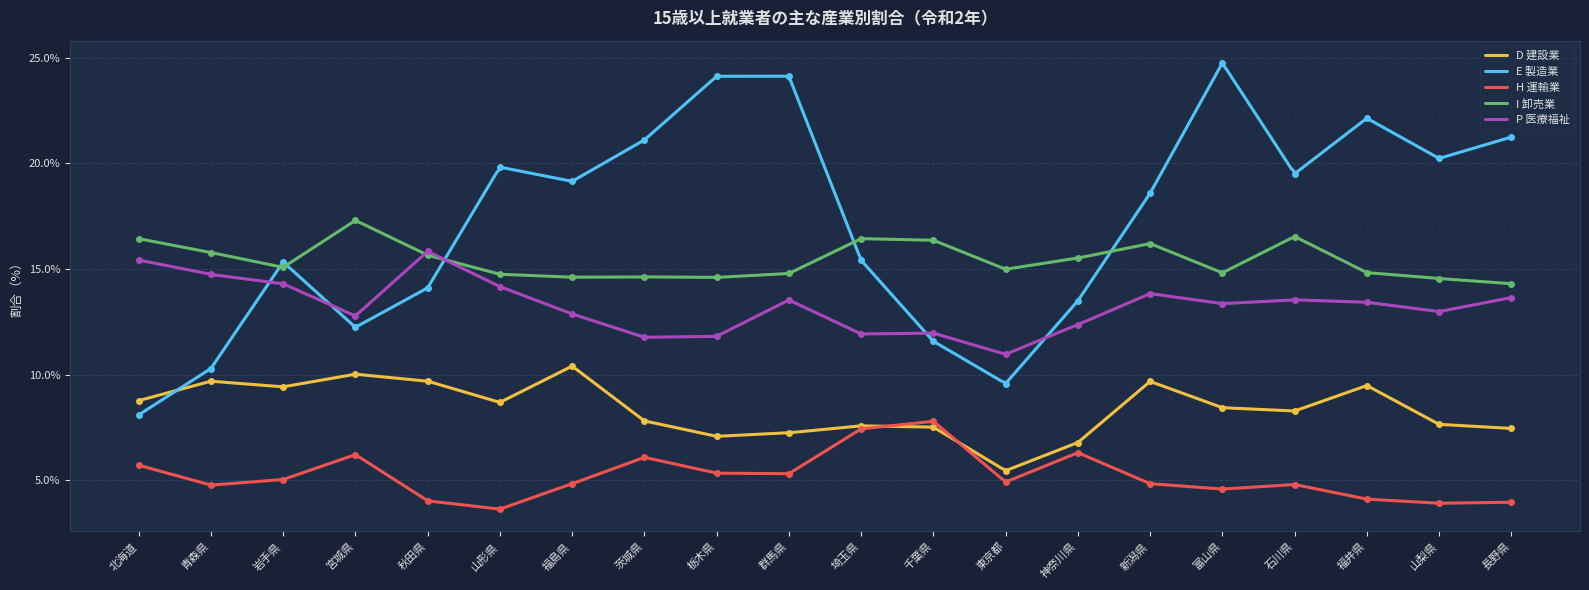

Reading left to right, transcribe all the data shown in this chart.

D 建設業: 北海道=8.8	青森県=9.7	岩手県=9.4	宮城県=10.0	秋田県=9.7	山形県=8.7	福島県=10.4	茨城県=7.8	栃木県=7.1	群馬県=7.2	埼玉県=7.6	千葉県=7.5	東京都=5.4	神奈川県=6.8	新潟県=9.7	富山県=8.4	石川県=8.3	福井県=9.5	山梨県=7.6	長野県=7.4
E 製造業: 北海道=8.1	青森県=10.3	岩手県=15.3	宮城県=12.2	秋田県=14.1	山形県=19.8	福島県=19.2	茨城県=21.1	栃木県=24.1	群馬県=24.1	埼玉県=15.4	千葉県=11.6	東京都=9.6	神奈川県=13.5	新潟県=18.6	富山県=24.8	石川県=19.5	福井県=22.1	山梨県=20.2	長野県=21.2
H 運輸業: 北海道=5.7	青森県=4.8	岩手県=5.0	宮城県=6.2	秋田県=4.0	山形県=3.6	福島県=4.8	茨城県=6.1	栃木県=5.3	群馬県=5.3	埼玉県=7.4	千葉県=7.8	東京都=4.9	神奈川県=6.3	新潟県=4.8	富山県=4.6	石川県=4.8	福井県=4.1	山梨県=3.9	長野県=4.0
I 卸売業: 北海道=16.4	青森県=15.8	岩手県=15.1	宮城県=17.3	秋田県=15.7	山形県=14.8	福島県=14.6	茨城県=14.6	栃木県=14.6	群馬県=14.8	埼玉県=16.4	千葉県=16.4	東京都=15.0	神奈川県=15.5	新潟県=16.2	富山県=14.8	石川県=16.5	福井県=14.8	山梨県=14.5	長野県=14.3
P 医療福祉: 北海道=15.4	青森県=14.7	岩手県=14.3	宮城県=12.8	秋田県=15.8	山形県=14.2	福島県=12.9	茨城県=11.8	栃木県=11.8	群馬県=13.5	埼玉県=11.9	千葉県=12.0	東京都=11.0	神奈川県=12.4	新潟県=13.8	富山県=13.4	石川県=13.5	福井県=13.4	山梨県=13.0	長野県=13.6